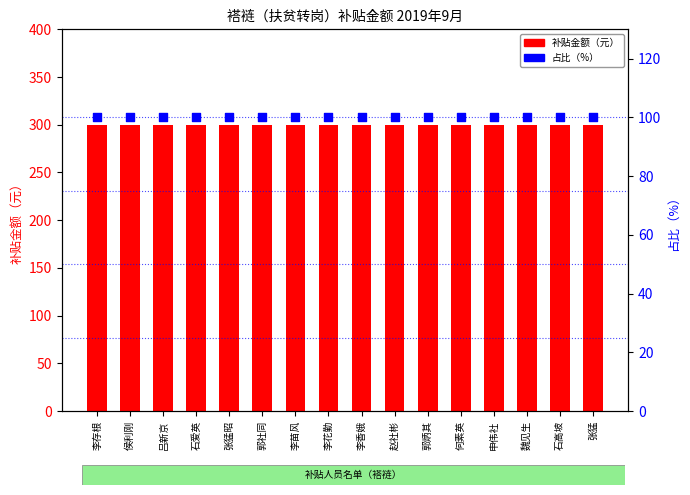

Which series contains the highest Y value?

补贴金额